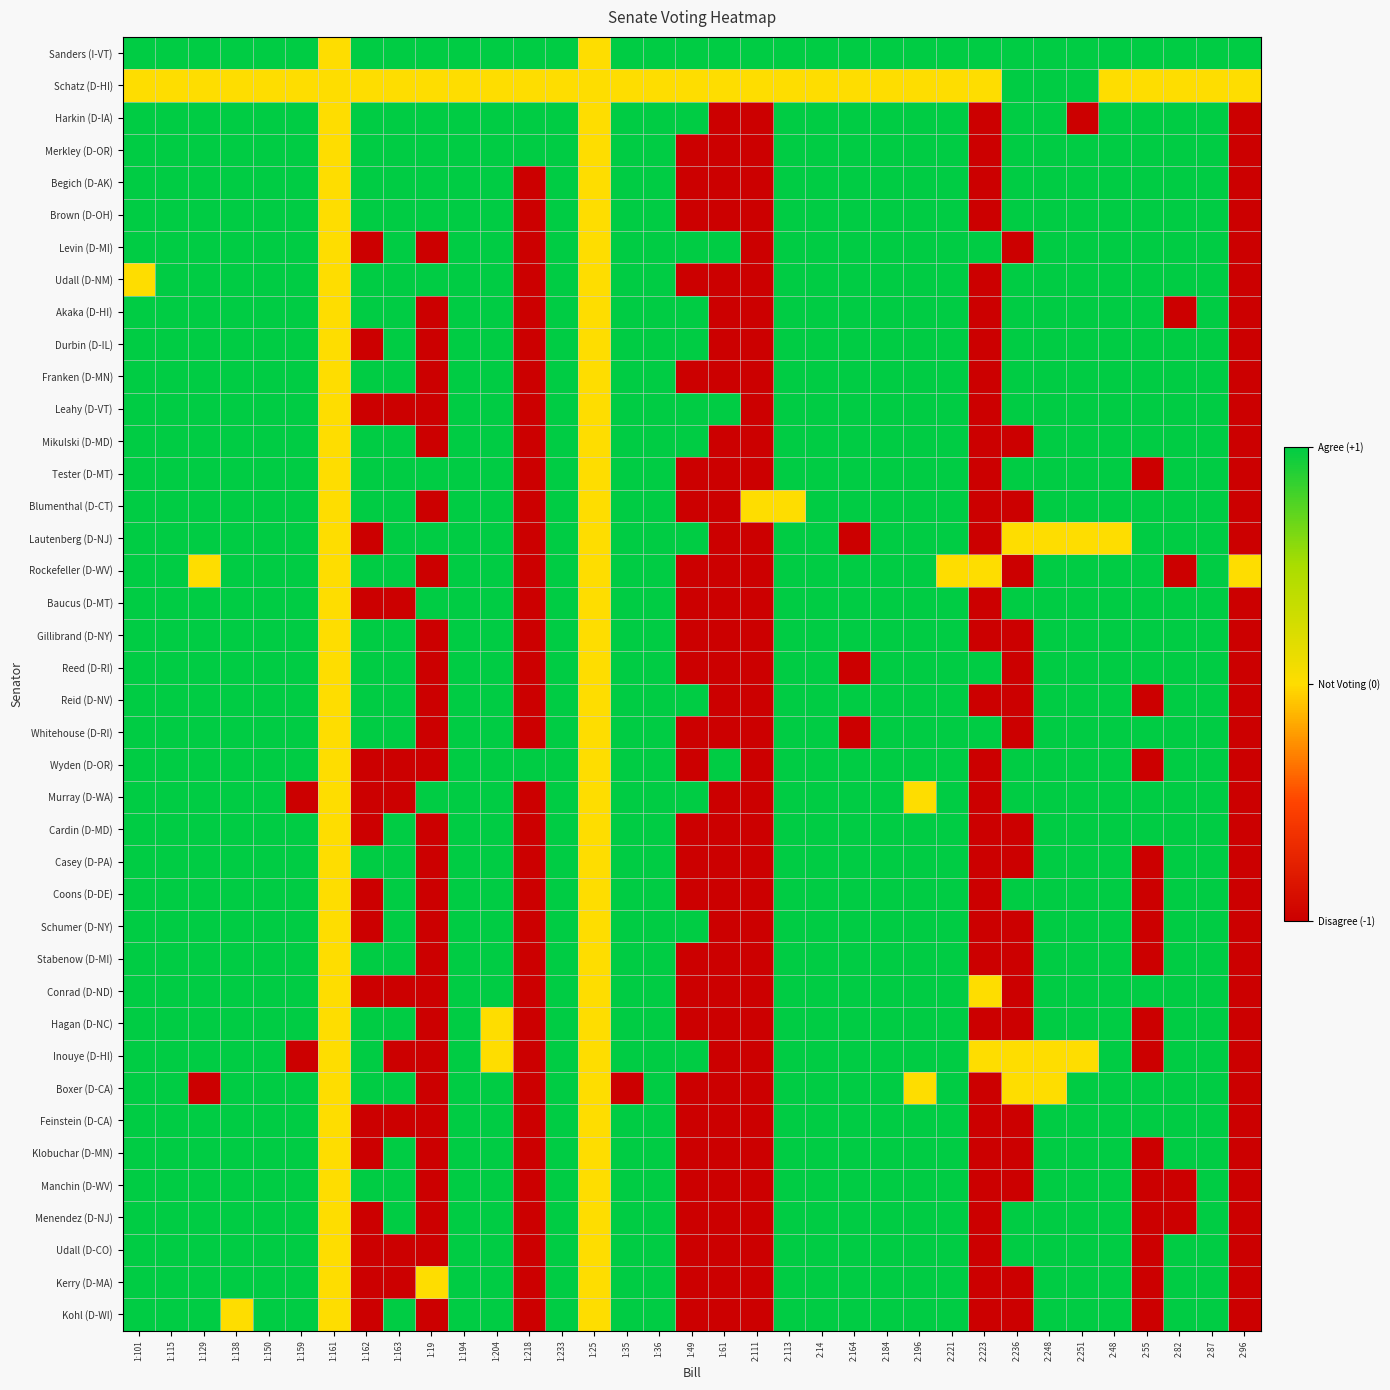

Which series has the largest range (max minus min)?

Harkin (D-IA)